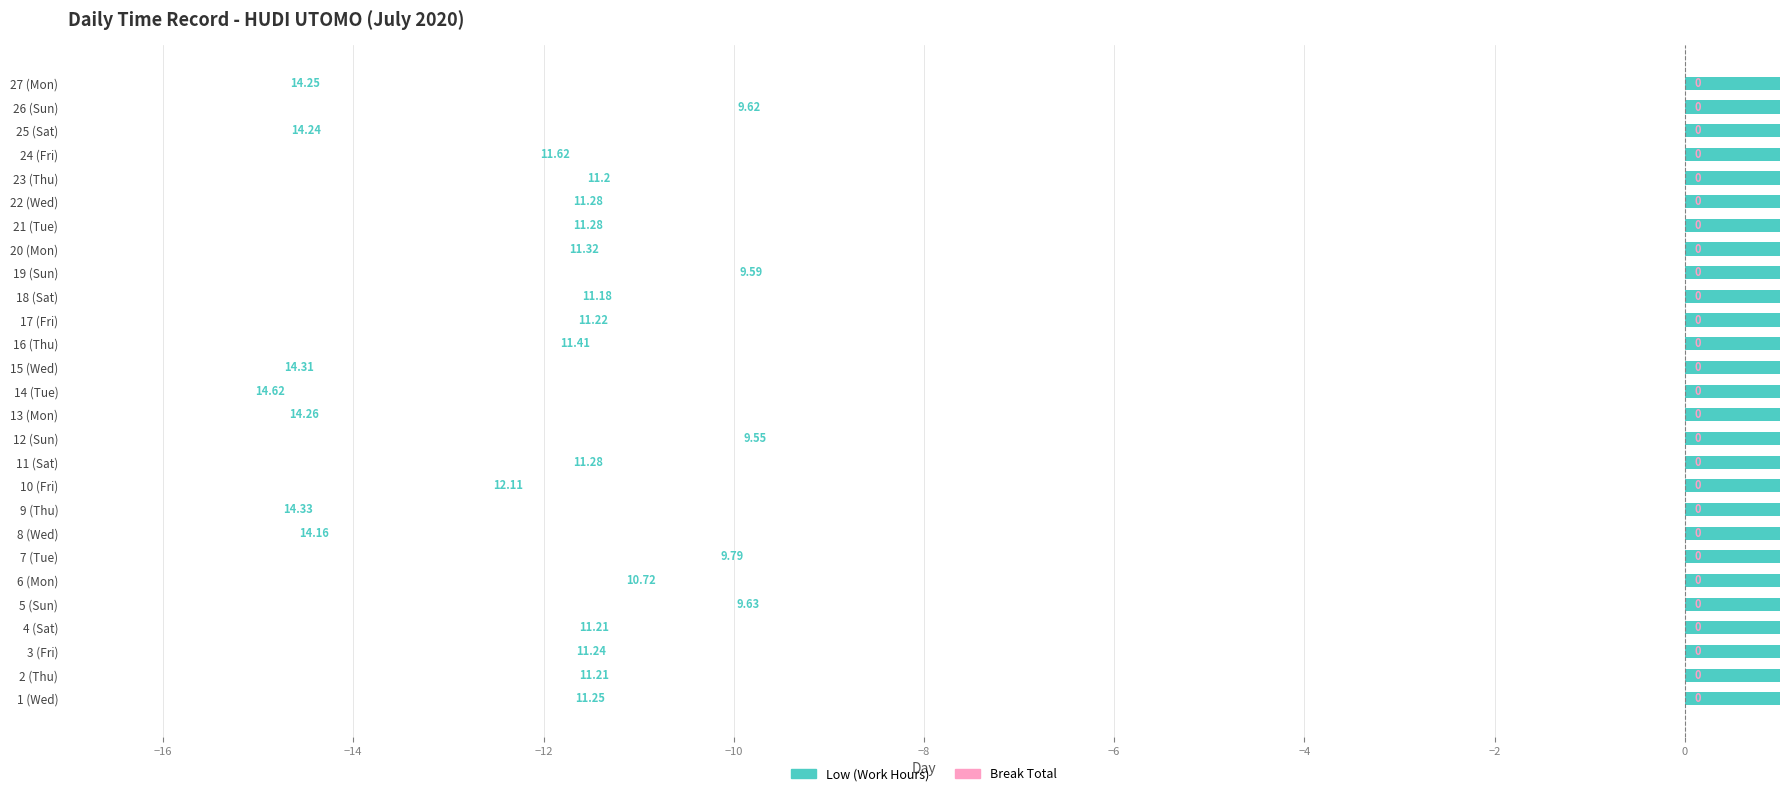

The Low (Work Hours) series shows 7.6 at 8 (Wed). True or false?

False